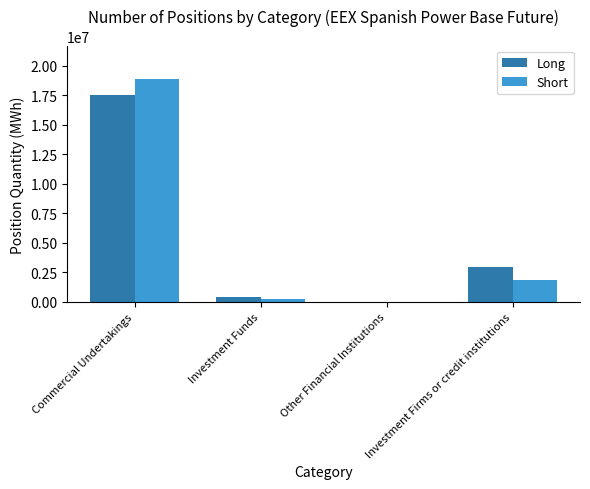

Are the bars horizontal?

No